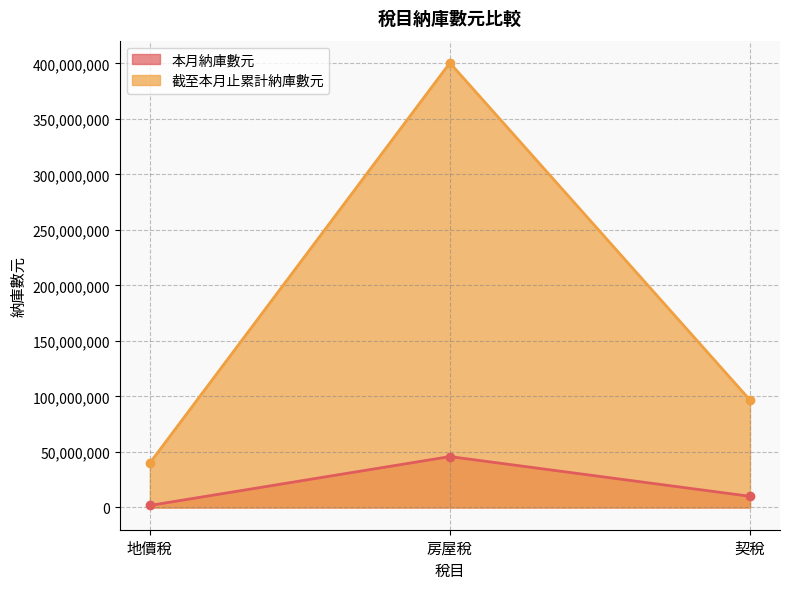

What is the minimum value shown in the chart?

1821397